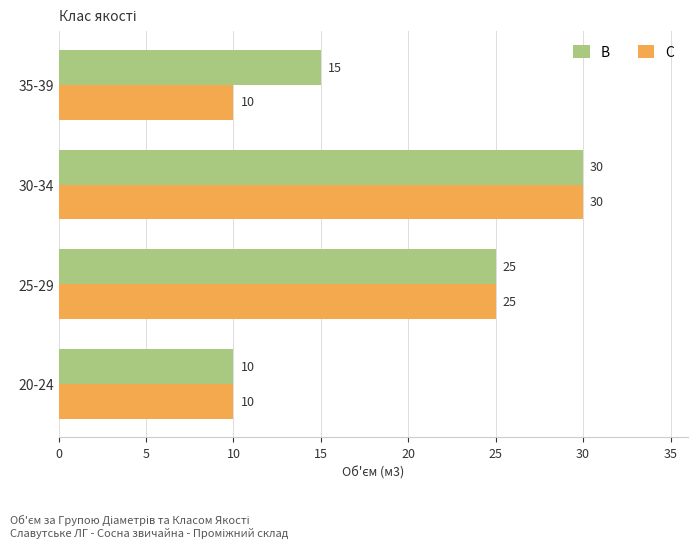

At which label is C closest to 20?

25-29